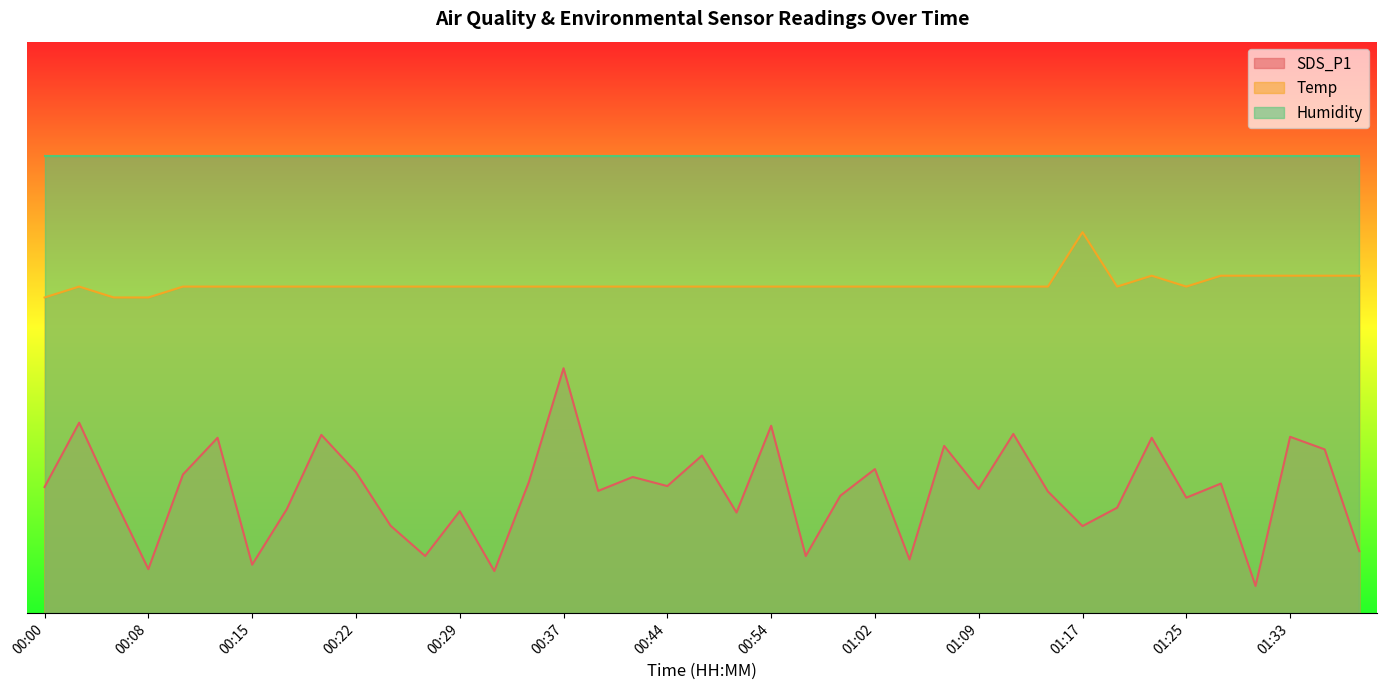

What is the spread (max minus min) of values at 00:39?

37.5